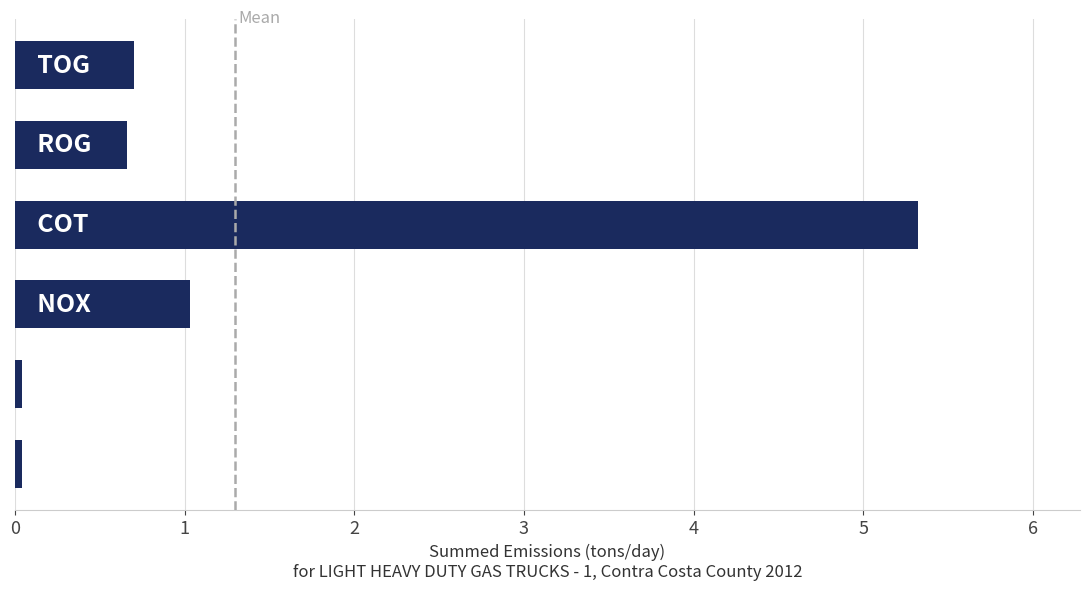

What is the maximum value shown in the chart?

5.3